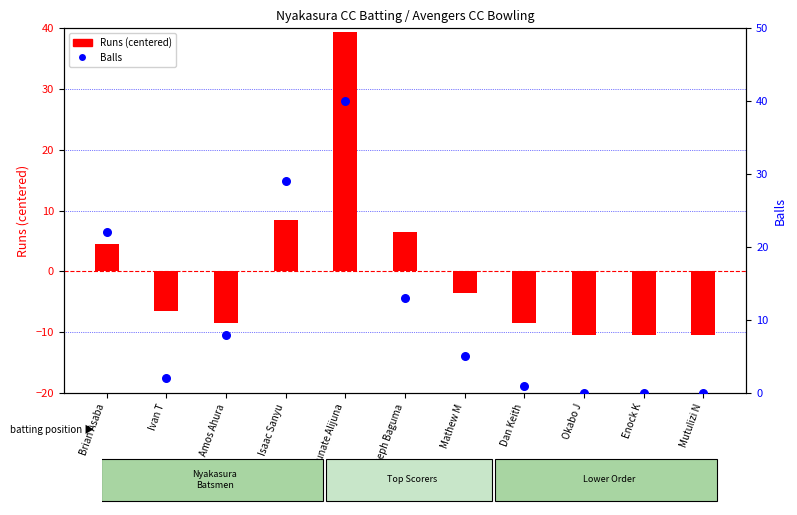

What is the total value across all series at Ivan T?

-4.5